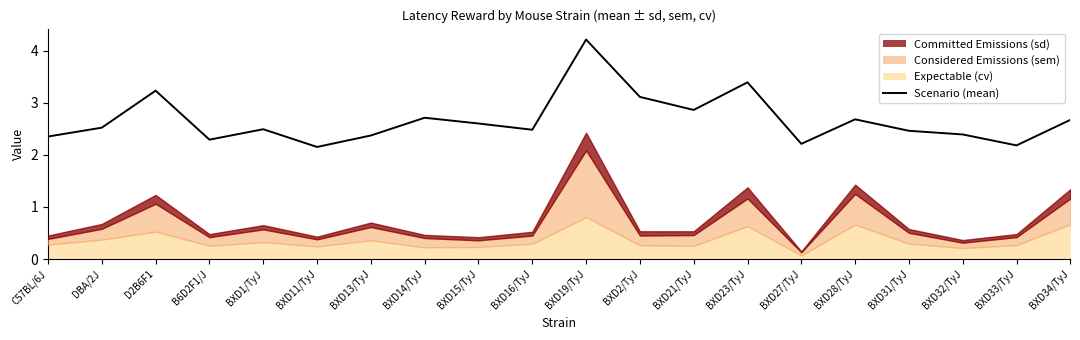

Which has a higher value, BXD15/TyJ or BXD33/TyJ?

BXD15/TyJ